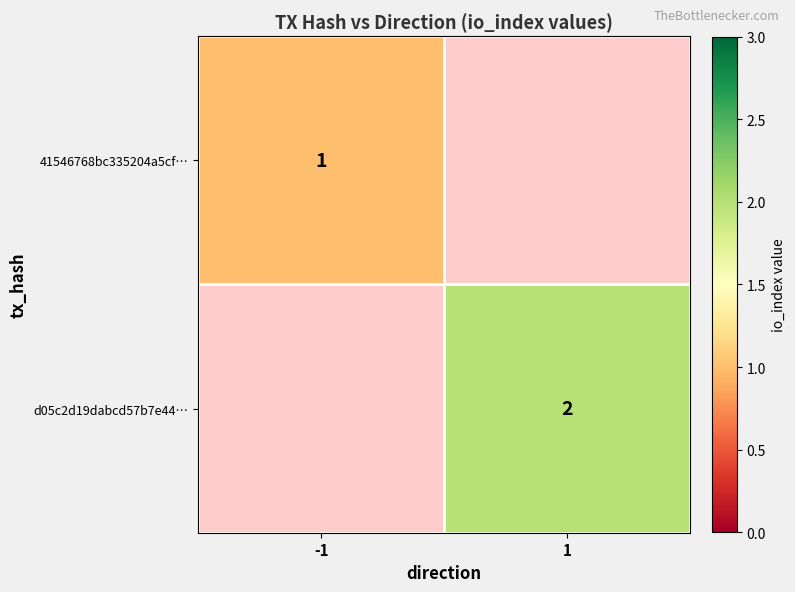

The 41546768bc335204a5cf… series shows 0.7 at -1. True or false?

False